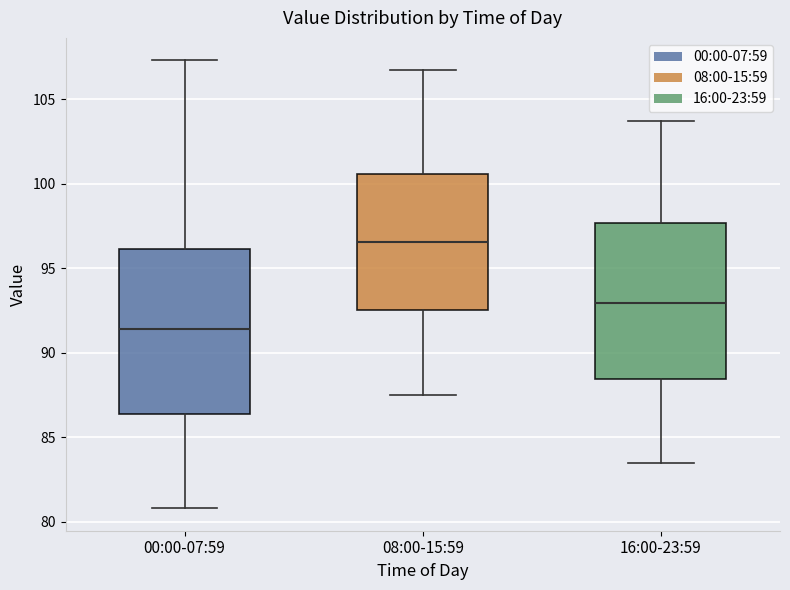

Reading left to right, transcribe this box plot: for each box, give where its median line is, the range the box spans, and where its two whiskers end, as read against the y-axis. The values are not printed on the chart, so give them approximately, as read against the axis.

00:00-07:59: median 91.5, box 86.5 to 96.0, whiskers 81.0 to 107.5
08:00-15:59: median 96.5, box 92.5 to 100.5, whiskers 87.5 to 106.5
16:00-23:59: median 93.0, box 88.5 to 97.5, whiskers 83.5 to 103.5